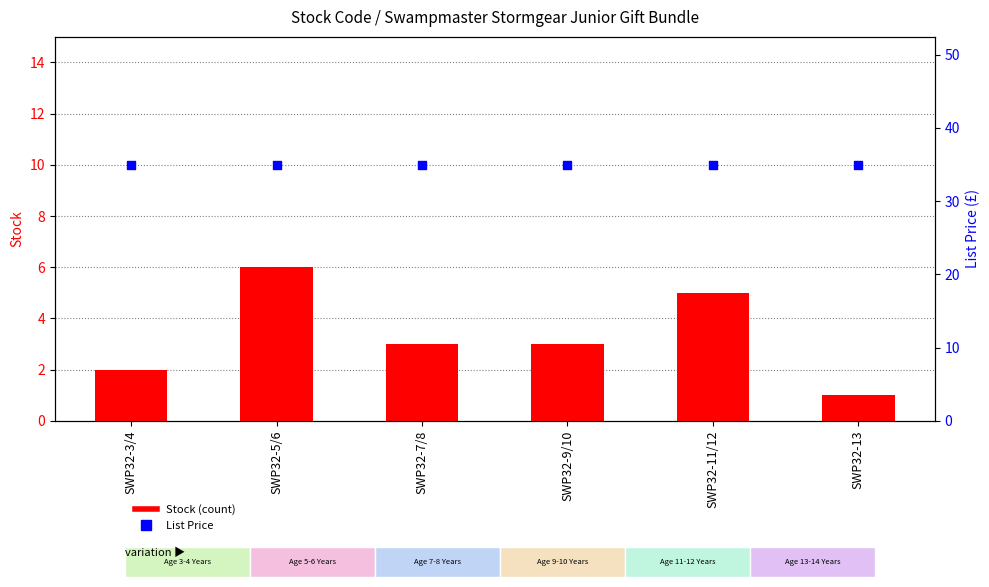

Which series has the largest total across all categories?

List Price